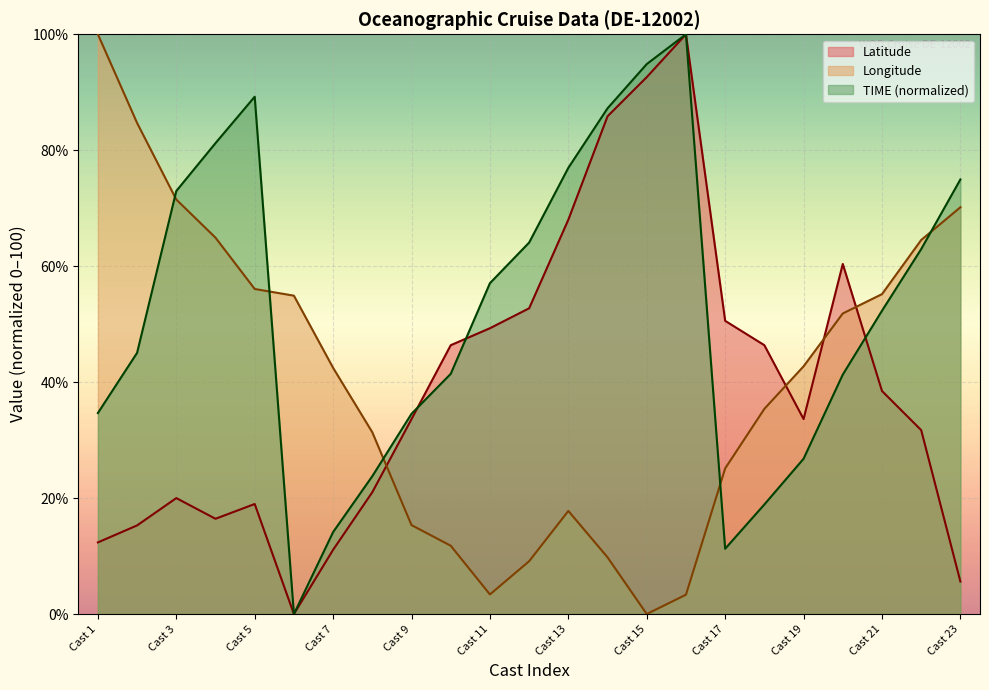

What is the total value across all series at 24?

54.9